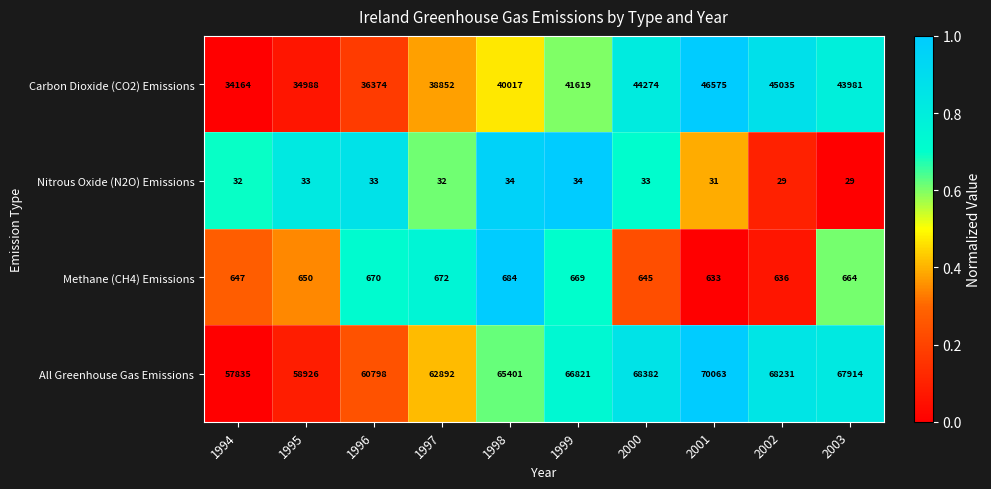

What is the total value across all series at 2000?

113334